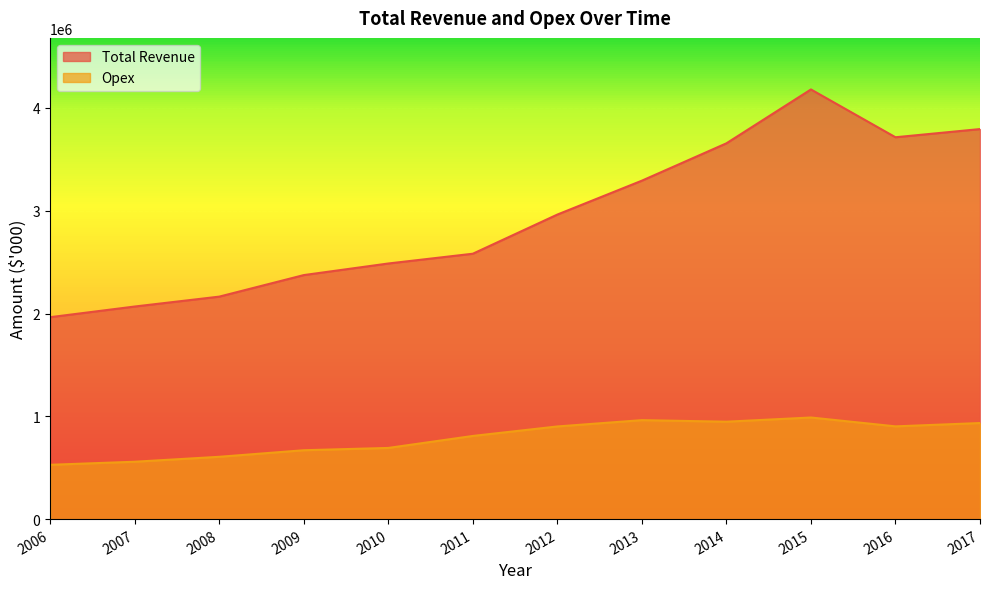

True or false: Total Revenue and Opex cross at least once.

False